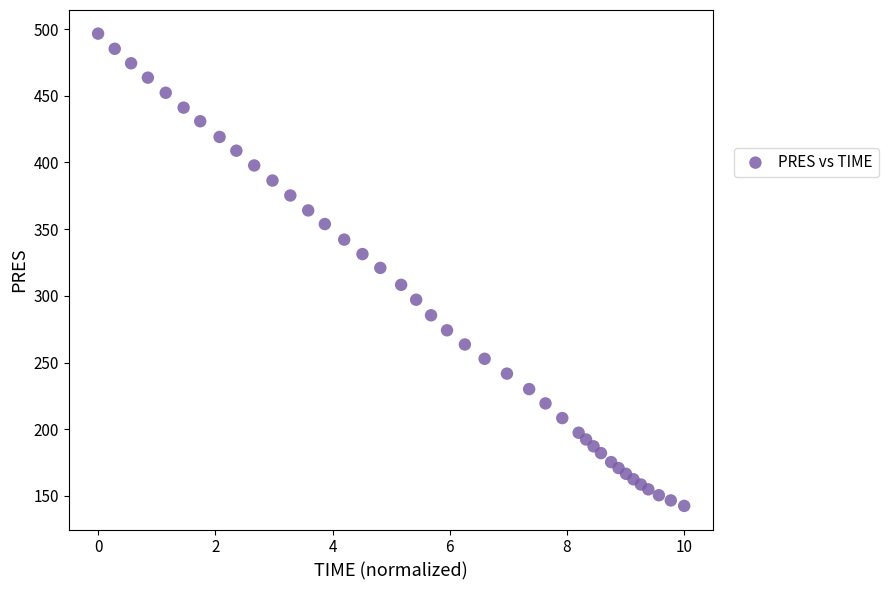

What is the range of Y values (max minus min)?

354.0